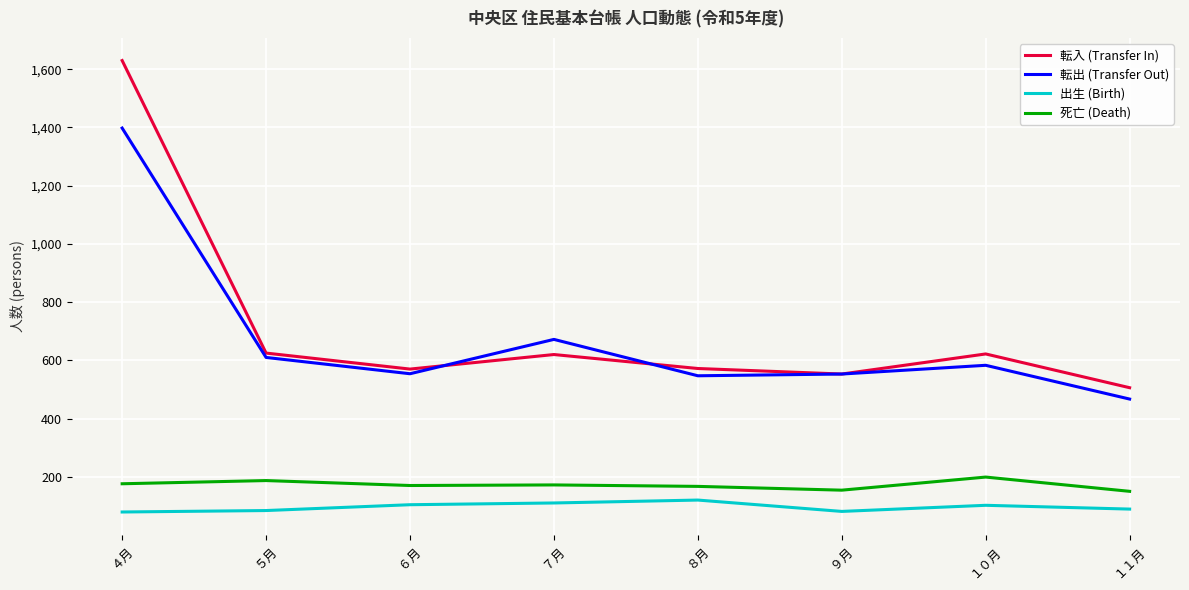

In 死亡 (Death), how many points are lower than both neighbors (excluding endpoints)?

2